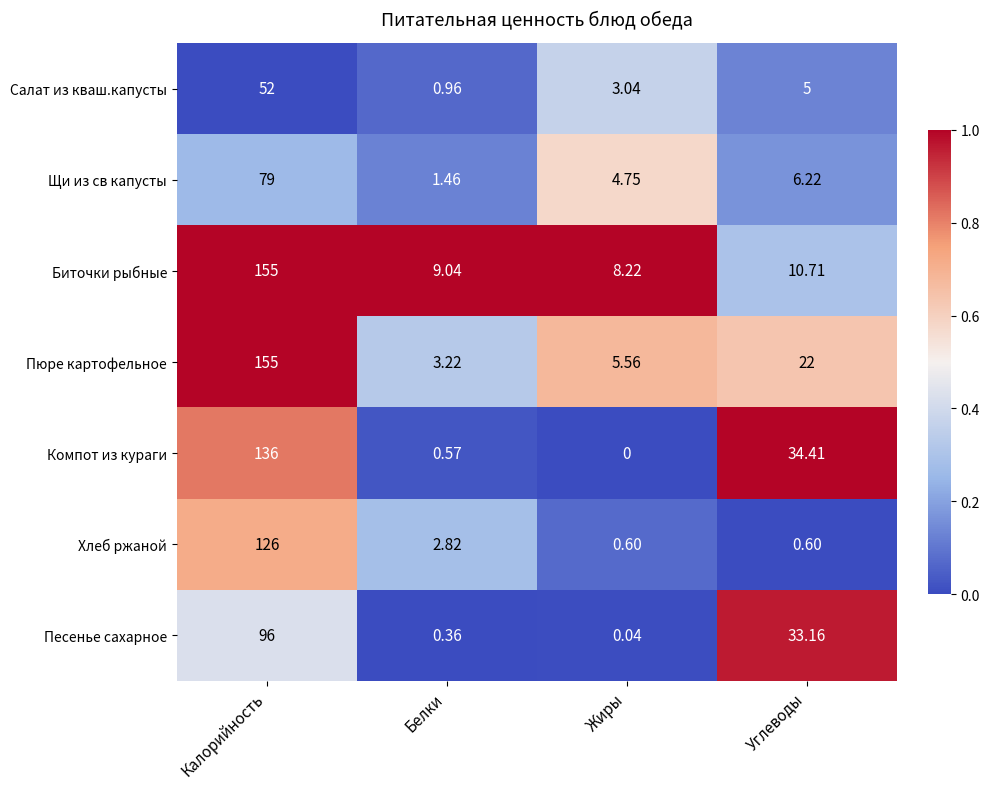

Which series changed the most between Калорийность and Белки?

Пюре картофельное